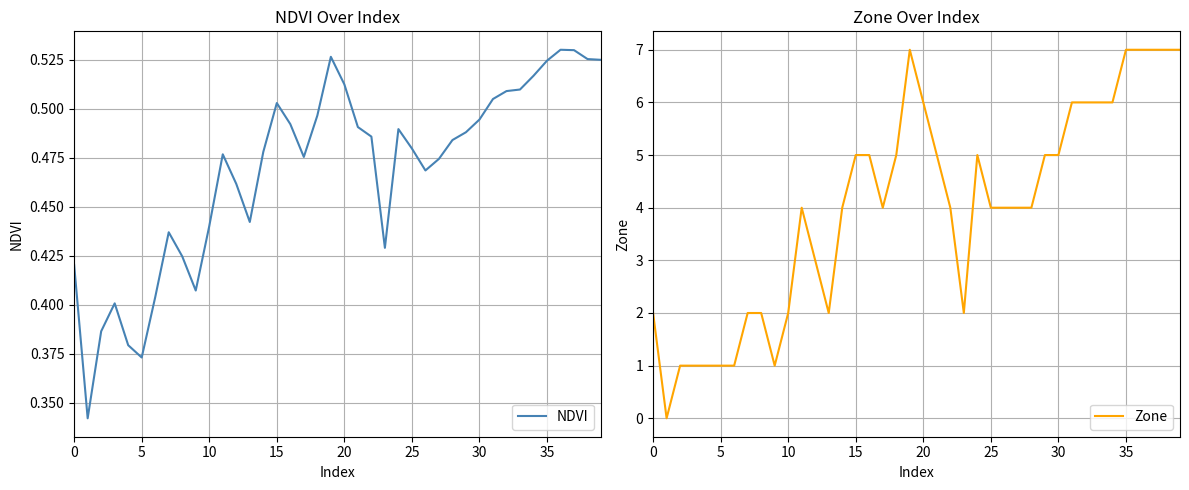

How many distinct data groups are displayed?

2